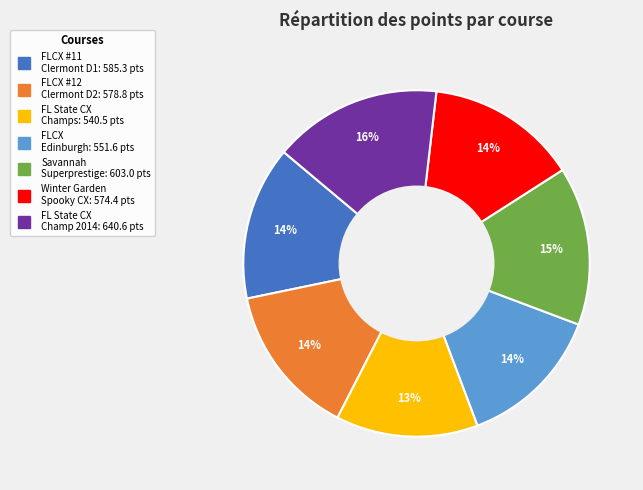

How many segments does this pie chart have?

7